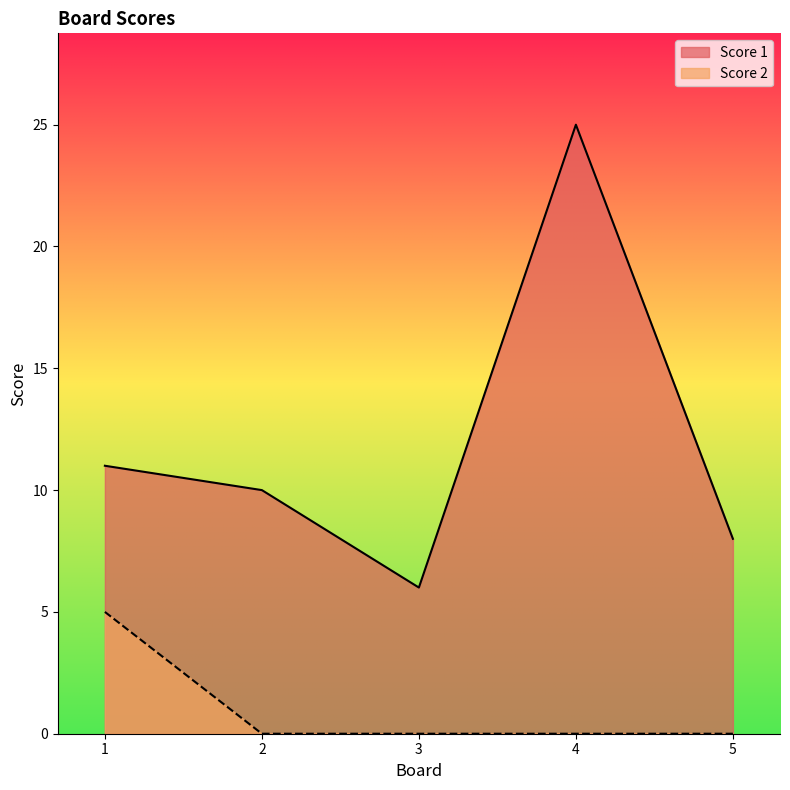

List the labels in order of Score 1 value, largest first.

4, 1, 2, 5, 3